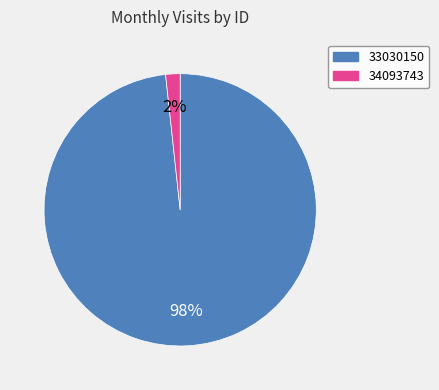

How many segments does this pie chart have?

2